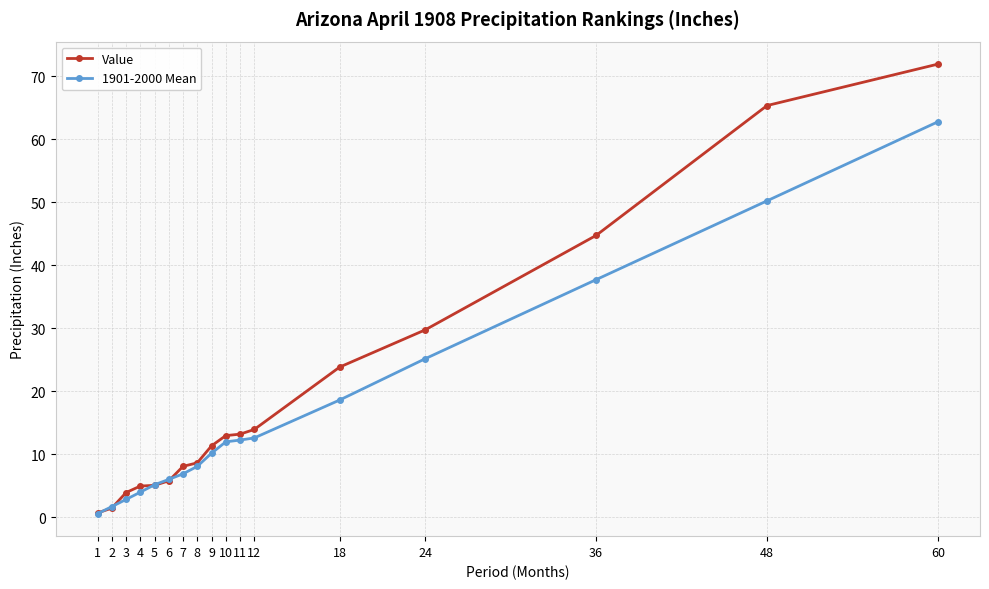

Which series has the largest total across all categories?

Value